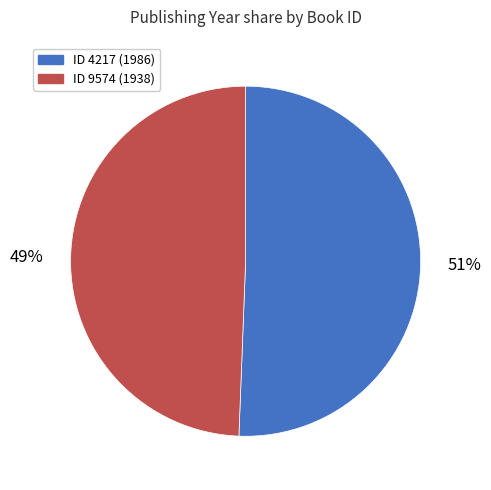

To the nearest percent, what is the average slice percentage?

50%